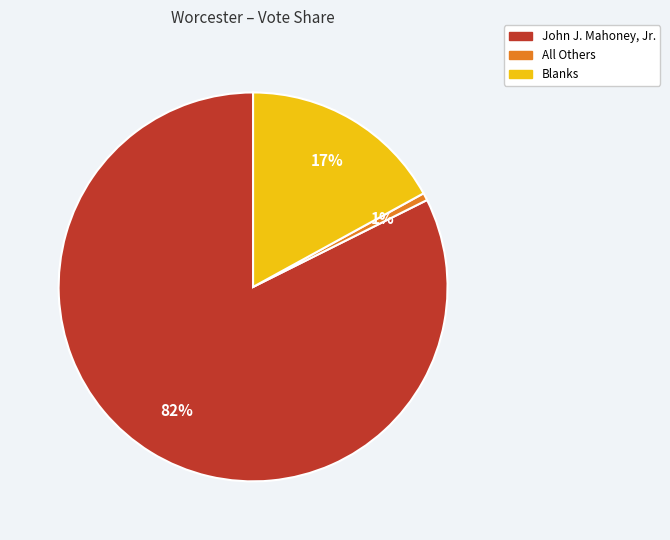

Which slice is the largest?

John J. Mahoney, Jr.